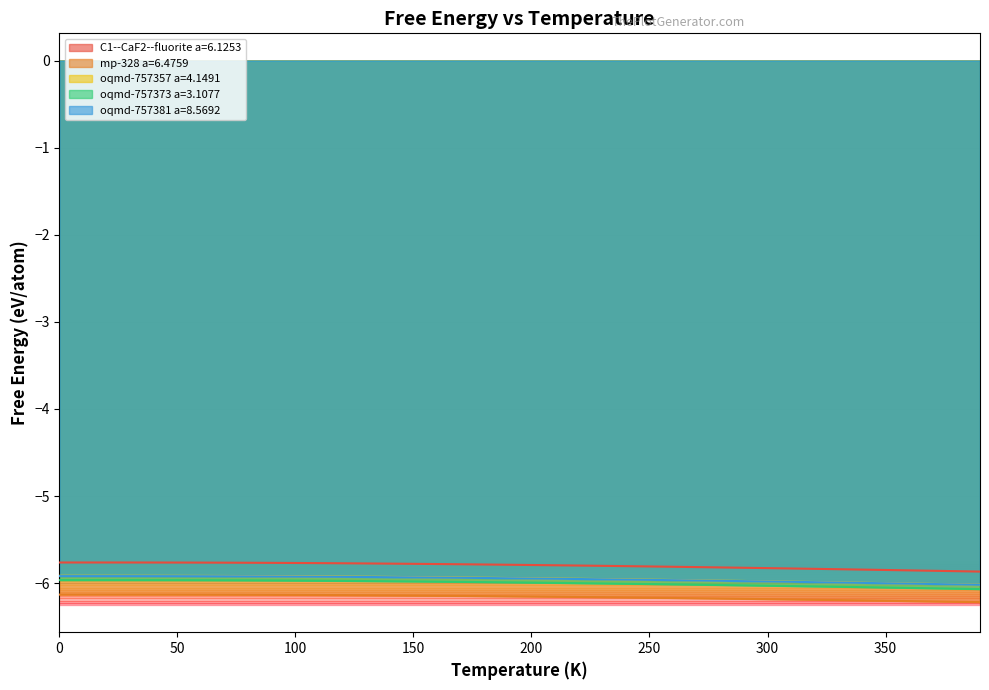

True or false: oqmd-757373 a=3.1077 and oqmd-757381 a=8.5692 intersect in this chart.

False